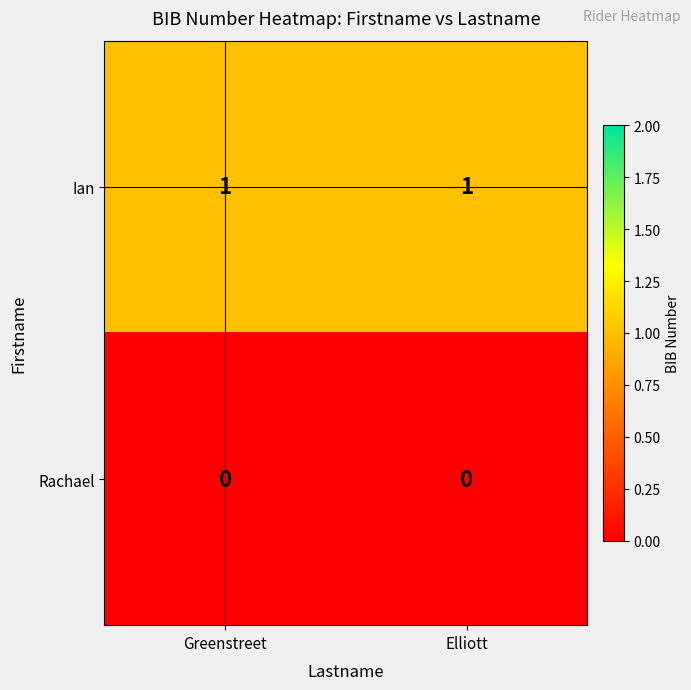

Which series has the largest total across all categories?

Ian